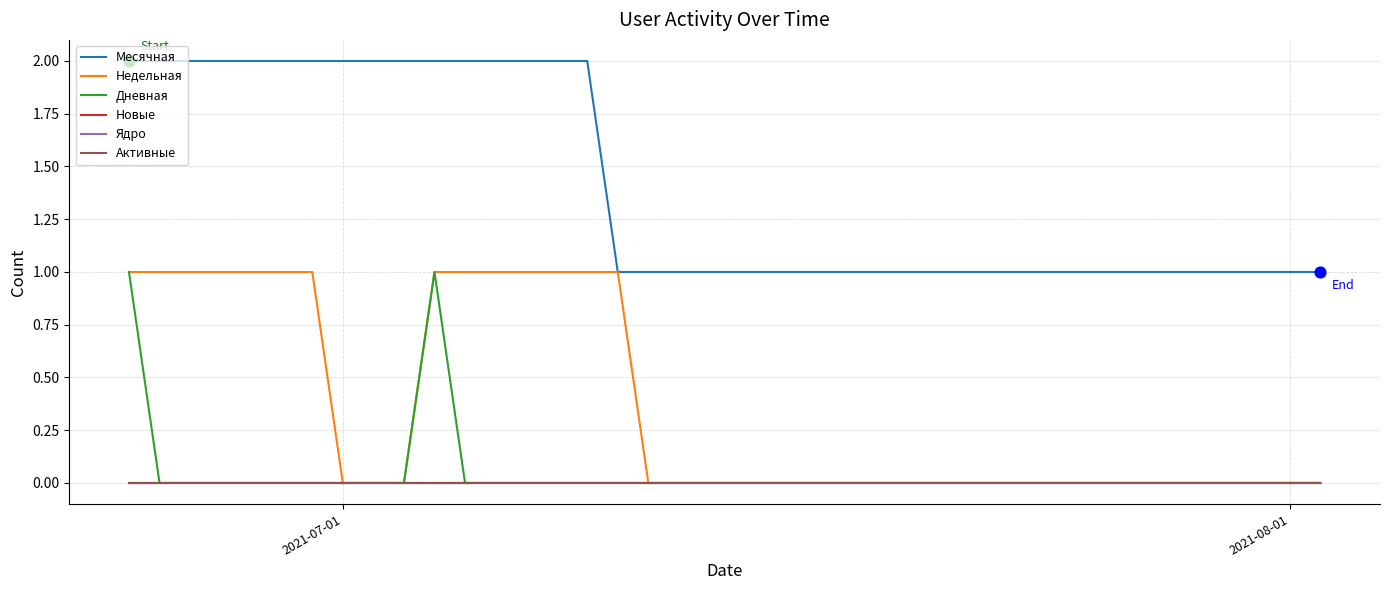

Which series has the largest total across all categories?

Месячная